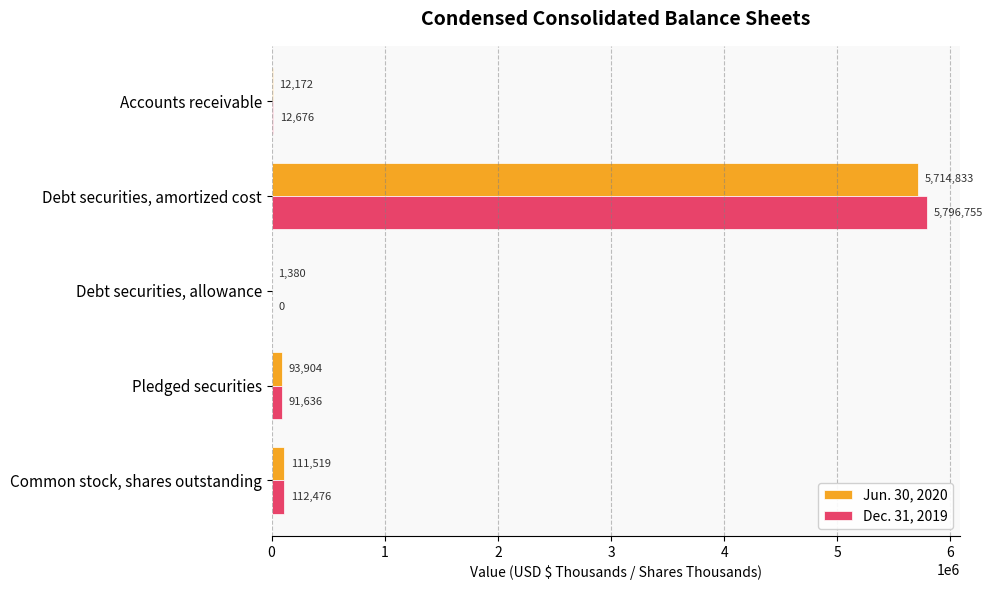

What is the sum of all Jun. 30, 2020 values?

5933808